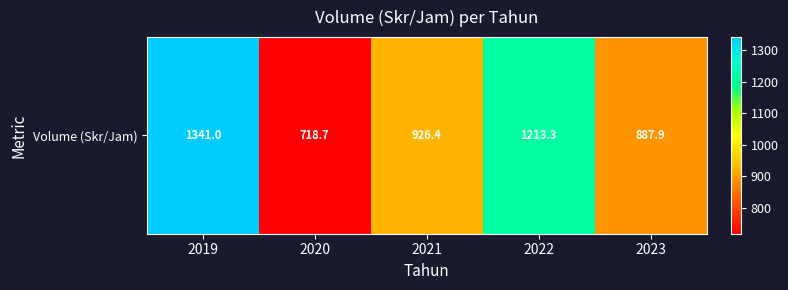

Which category has the highest value across all series?

2019